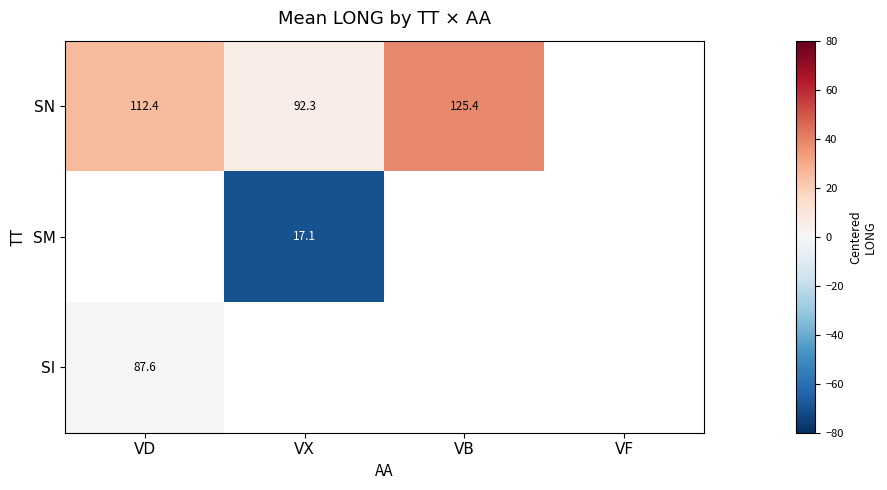

Which category has the highest value in the SN series?

VB